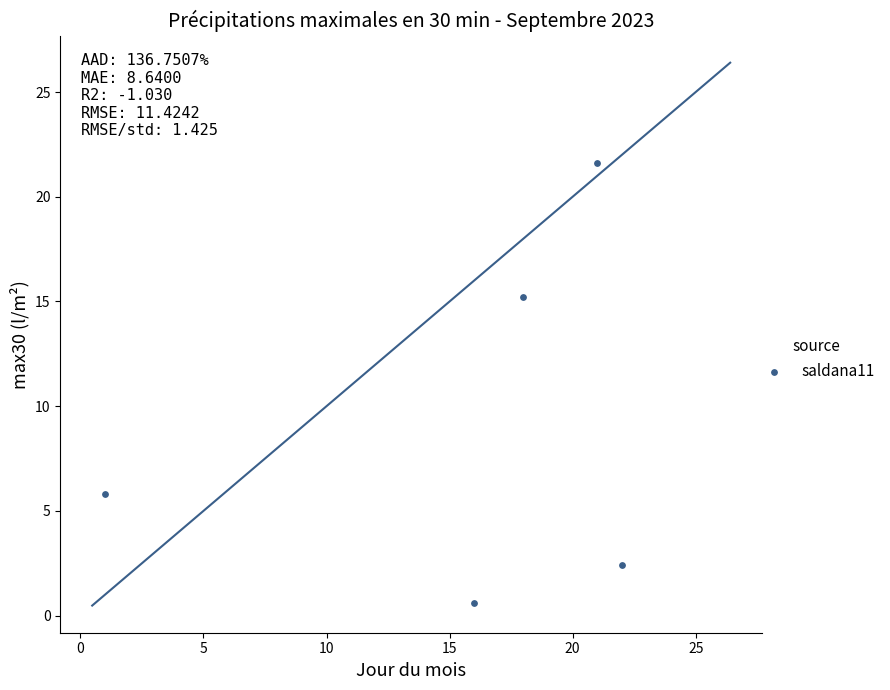

What Y value in the scatter plot is closest to 11?

15.2